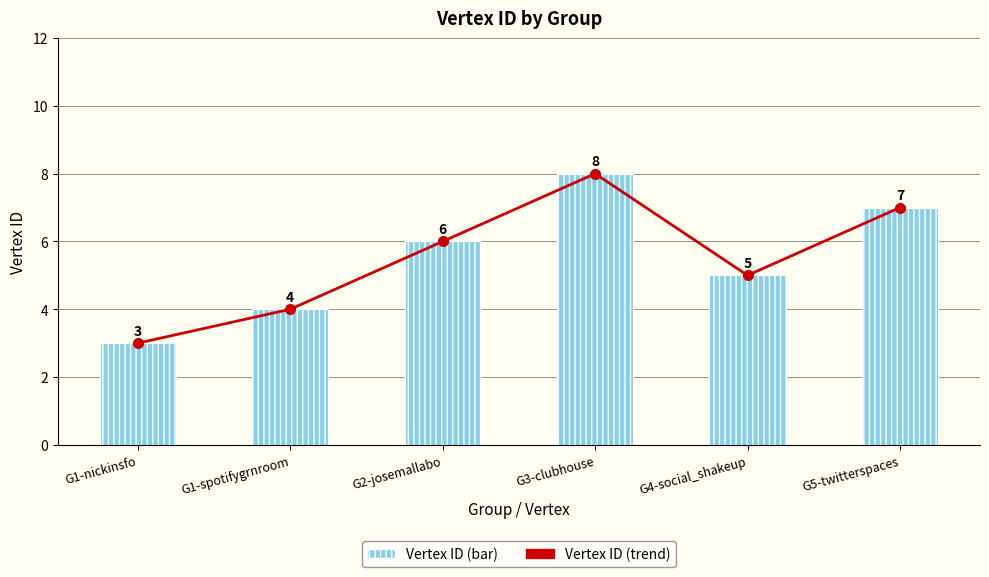

The Vertex ID series shows 4 at G1-spotifygrnroom. True or false?

True